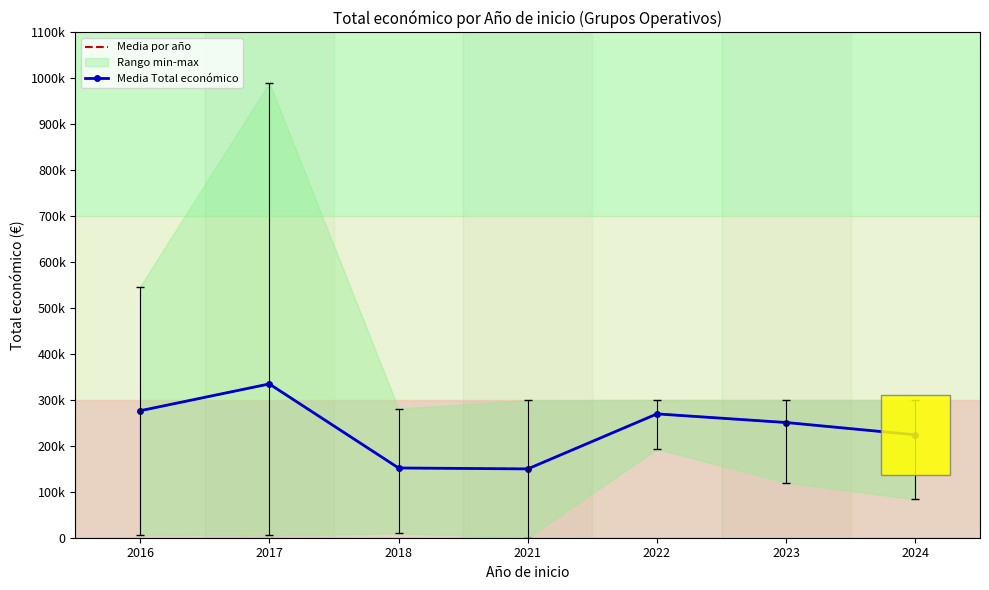

Rank the series by their maximum value, from highest to lowest.

Media por año, Media Total económico